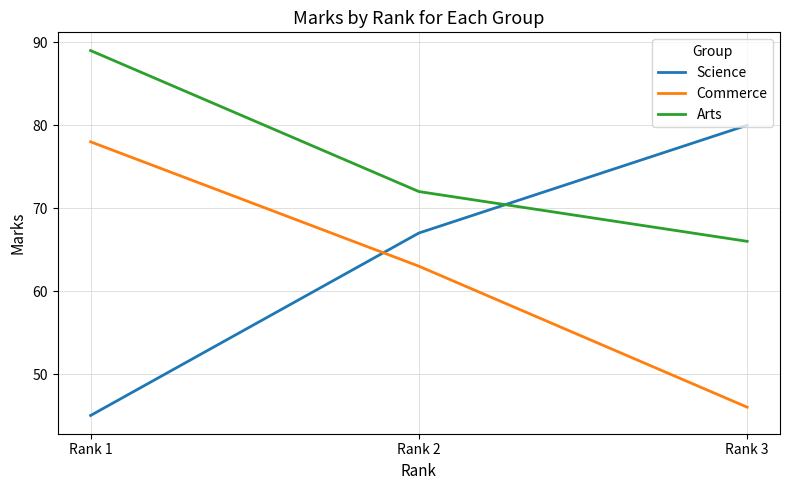

What is the difference between the Commerce values at Rank 2 and Rank 3?

17